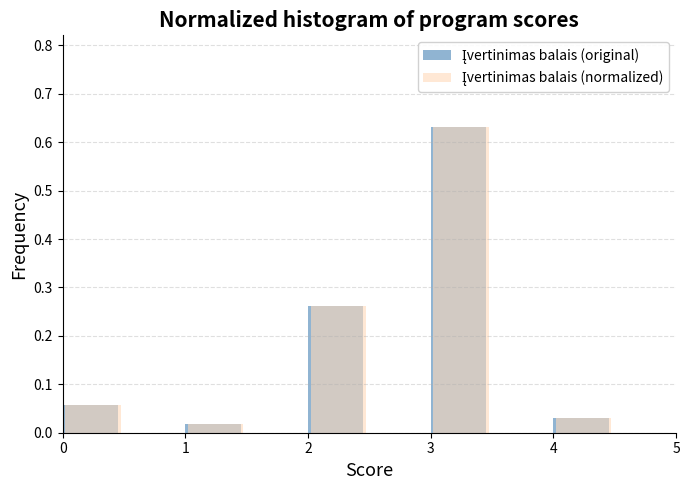

At how many categories does at least one series exceed 0?

5